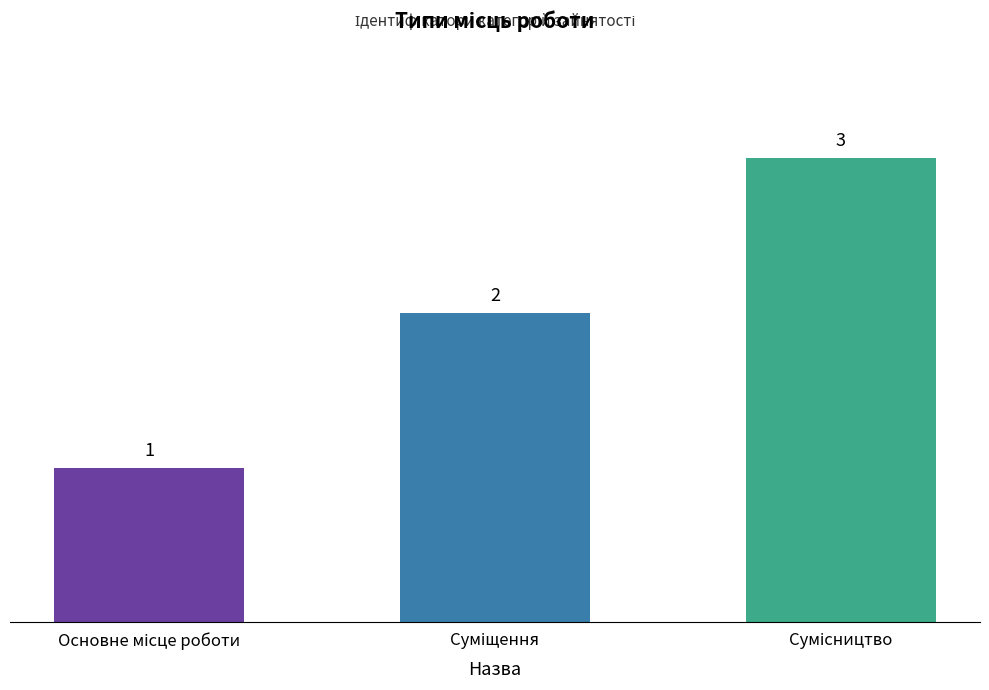

How many categories are shown in the chart?

3